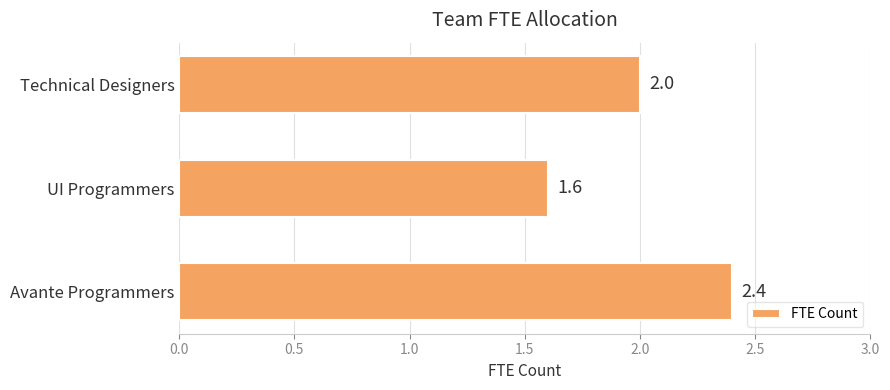

Read the value at Technical Designers.

2.0